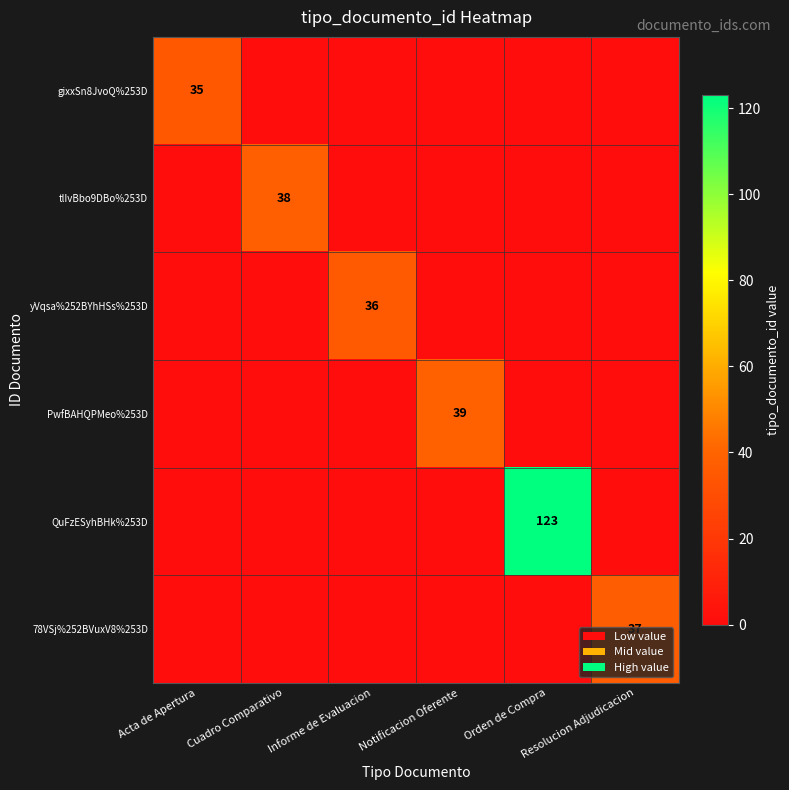

What is the sum of all yVqsa%252BYhHSs%253D values?

36